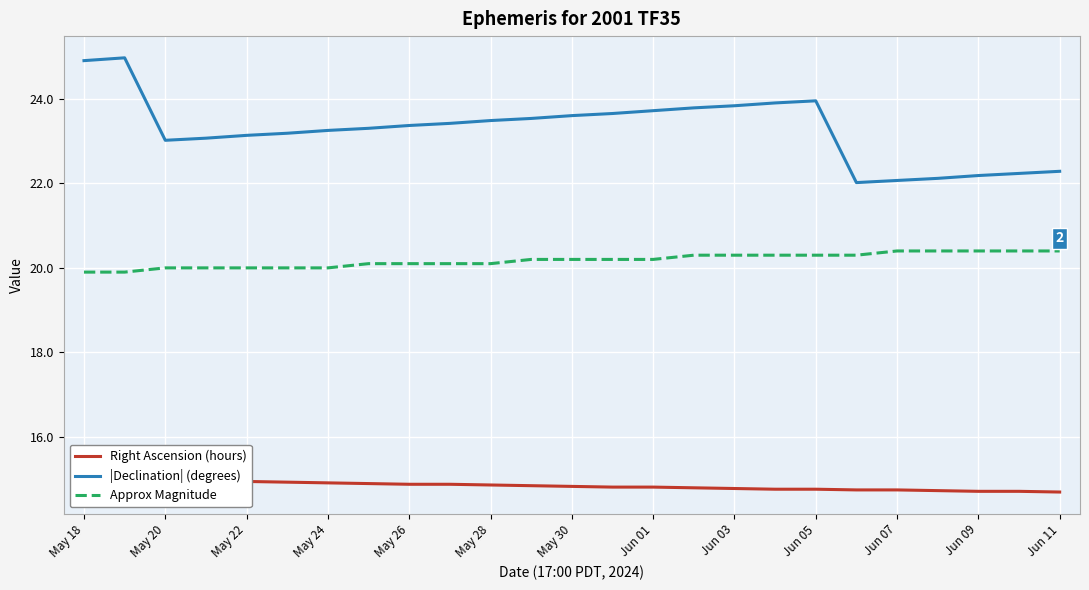

What is the difference between the highest and lowest values at 15?

9.0